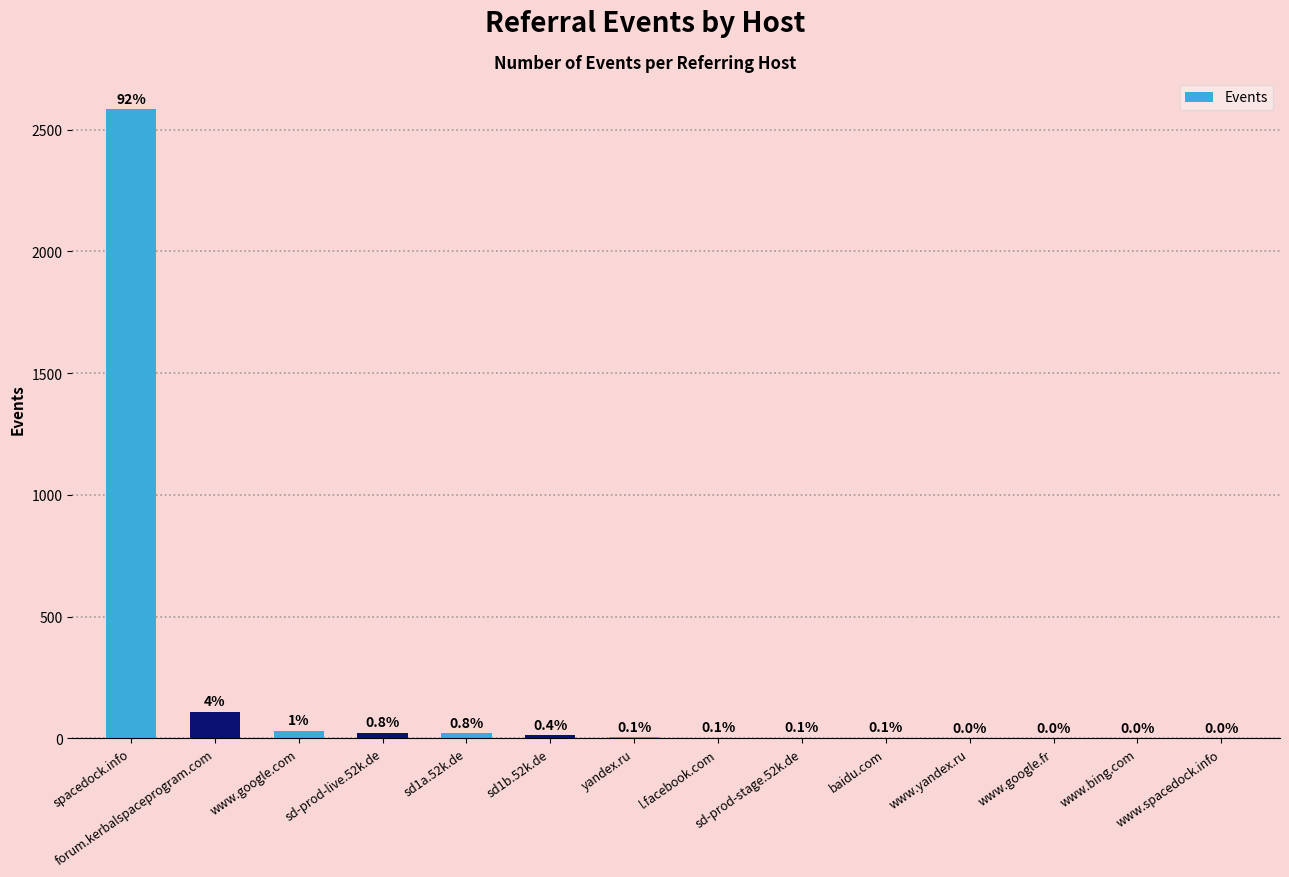

The chart shows a value of 1 at www.yandex.ru. True or false?

False